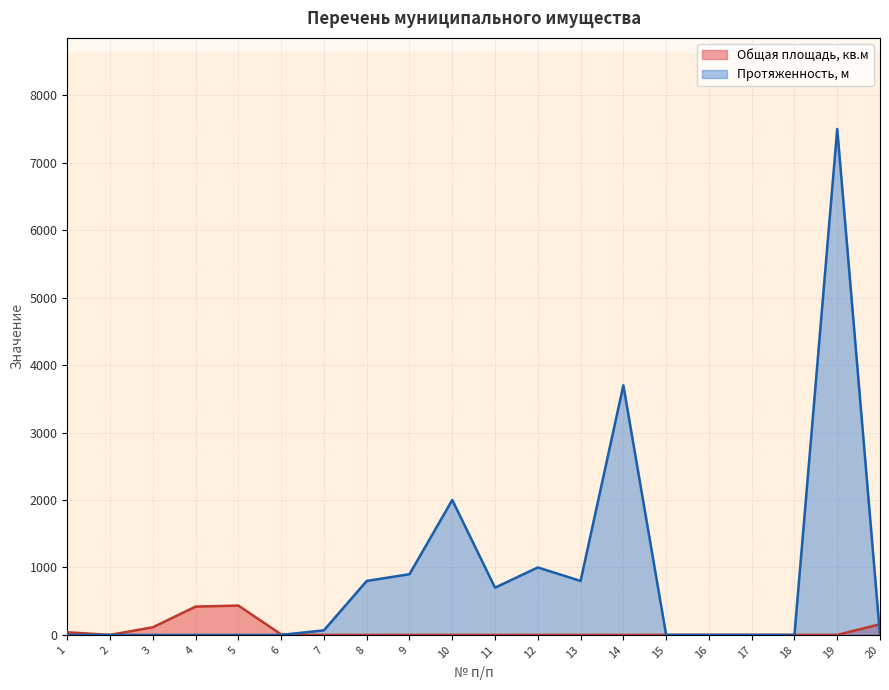

Rank the series by their average value, from lowest to highest.

Общая площадь, кв.м, Протяженность, м